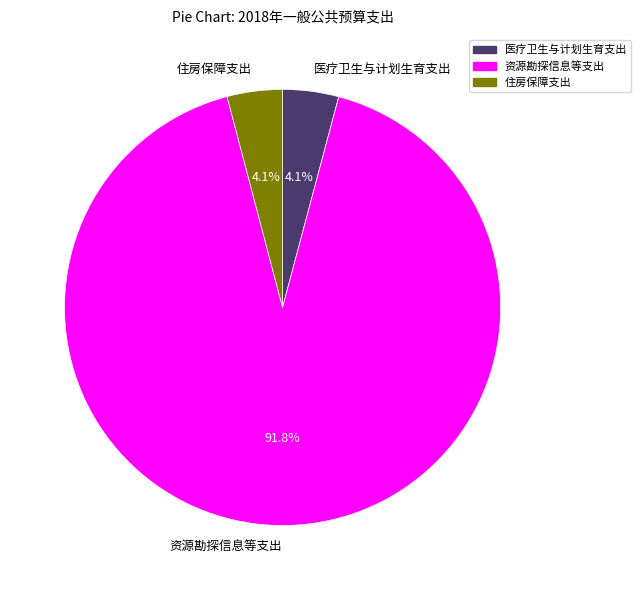

To the nearest percent, what is the average slice percentage?

33%